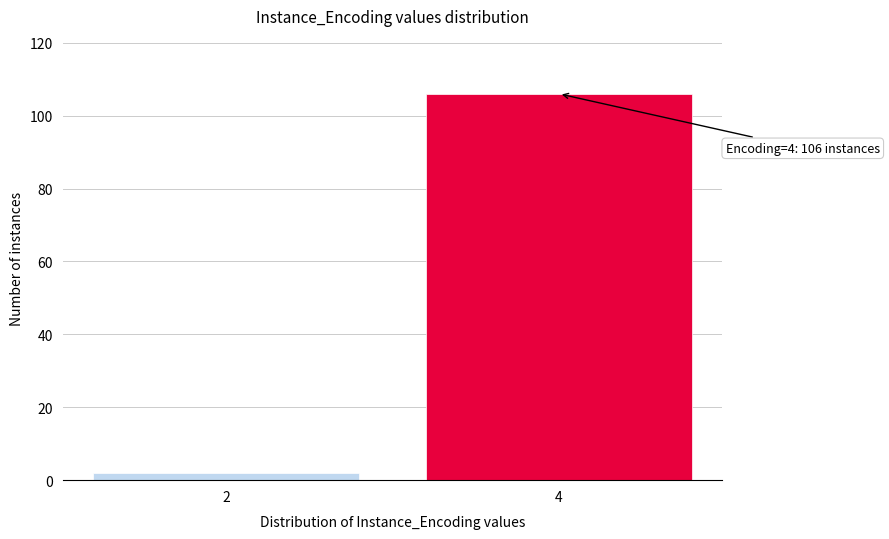

Reading left to right, transcribe all the data shown in this chart.

2=2	4=106